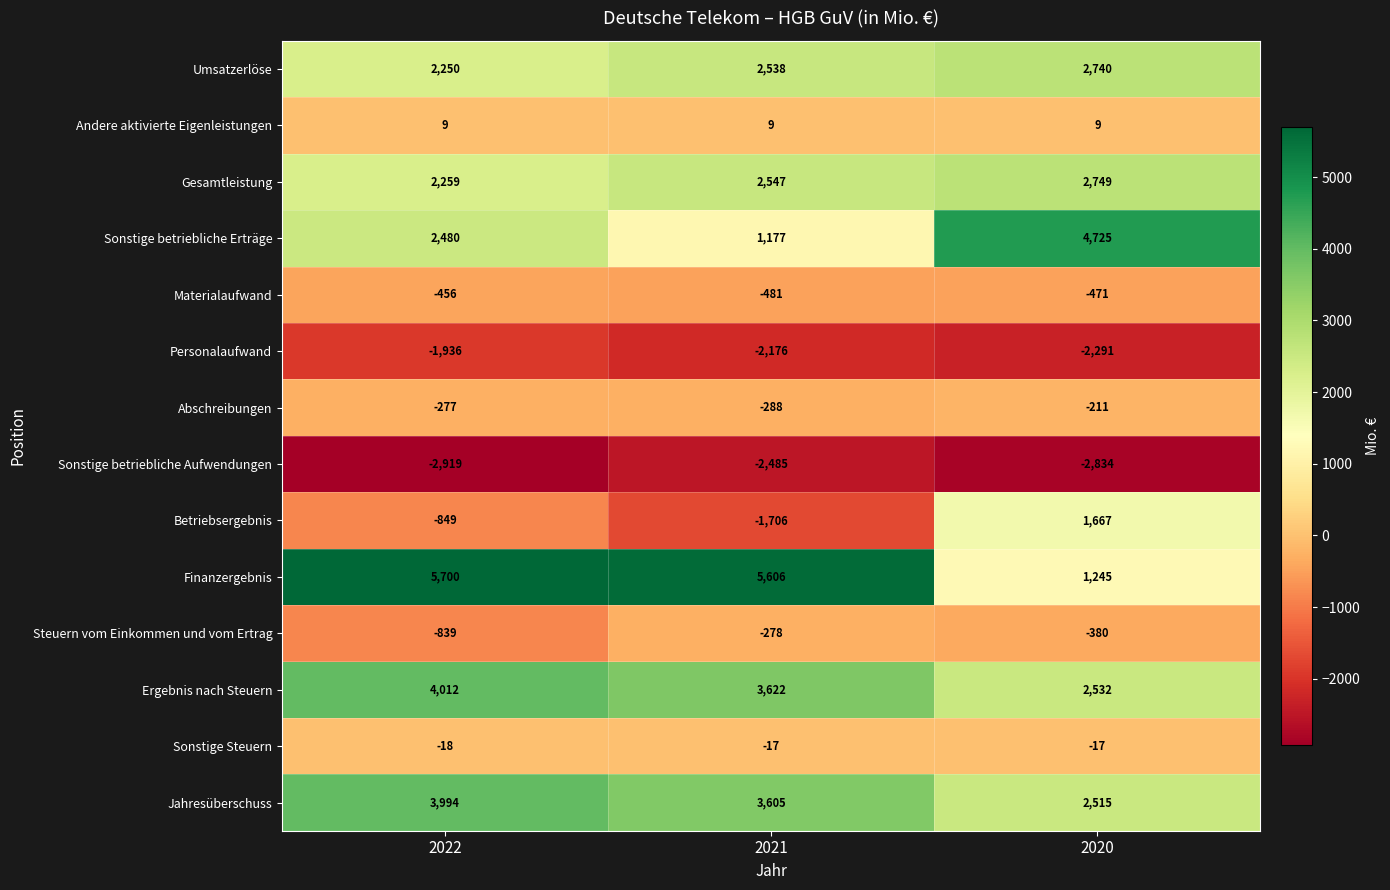

What is the sum of the Materialaufwand values at 2020 and 2021?

-952